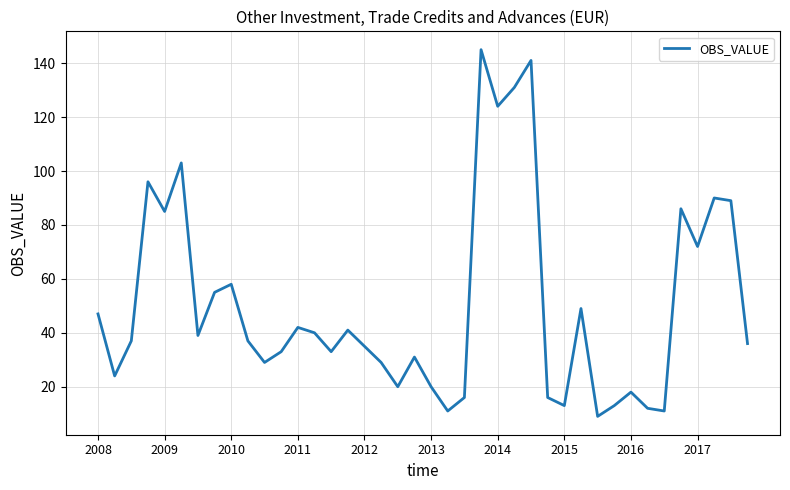

What is the minimum value shown in the chart?

9